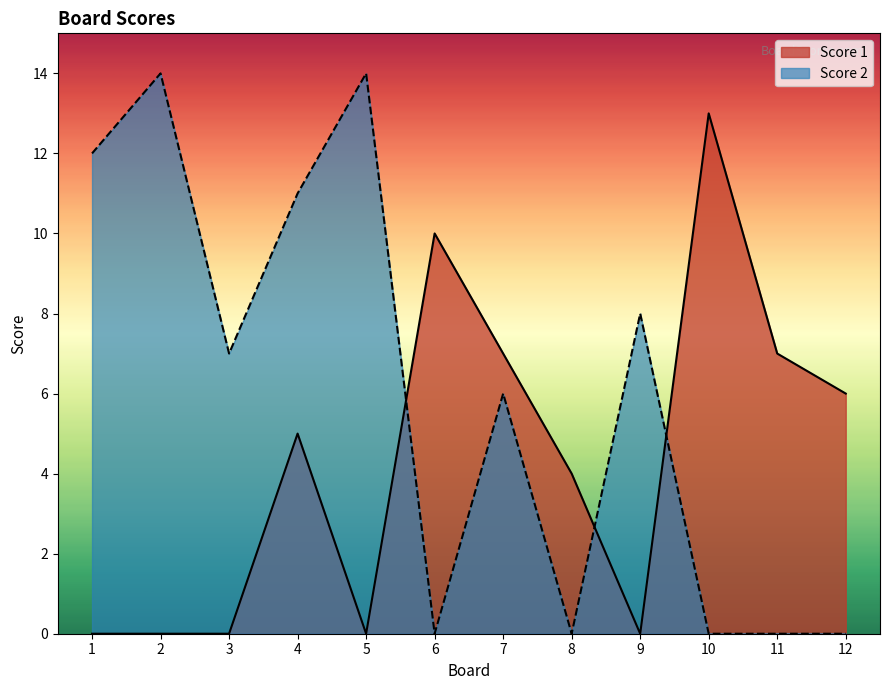

How many interior local valleys does the Score 1 series have?

2